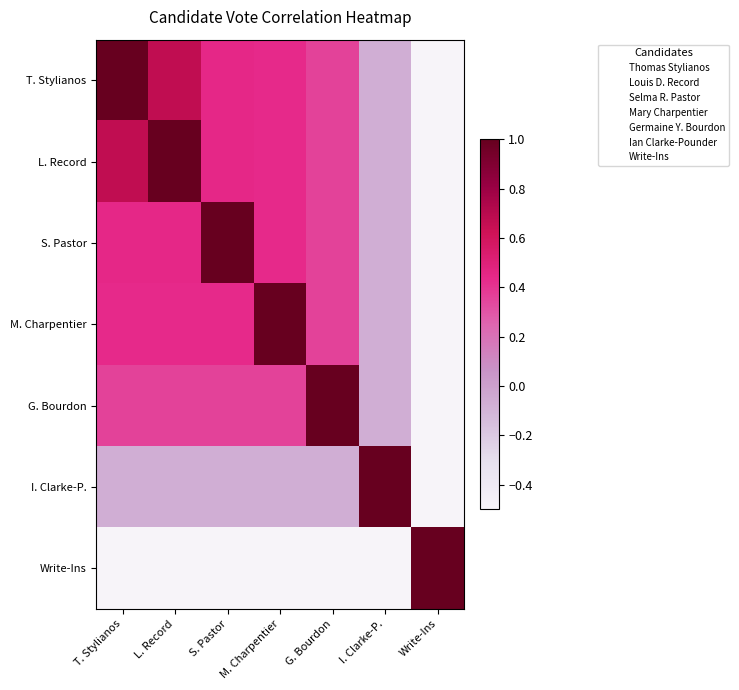

Between I. Clarke-P. and G. Bourdon, which is larger?

G. Bourdon